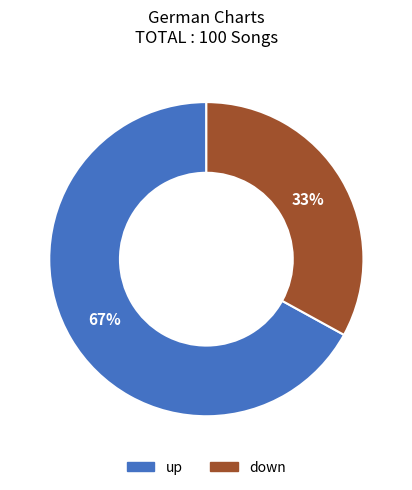

What percentage is the up slice, to the nearest percent?

67%